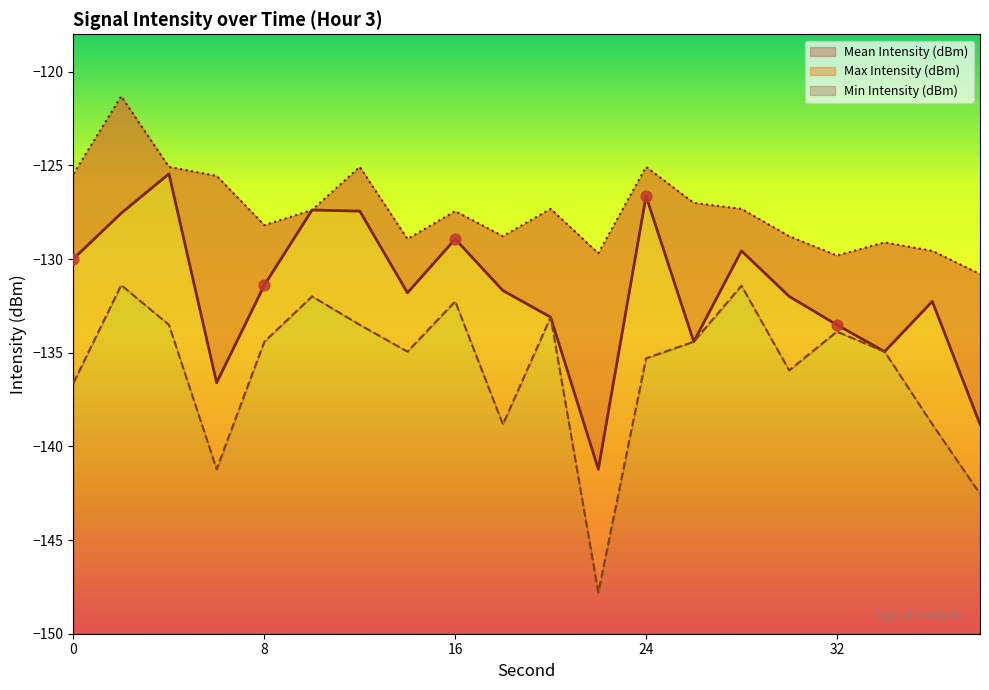

Which series has the largest total across all categories?

Max Intensity (dBm)